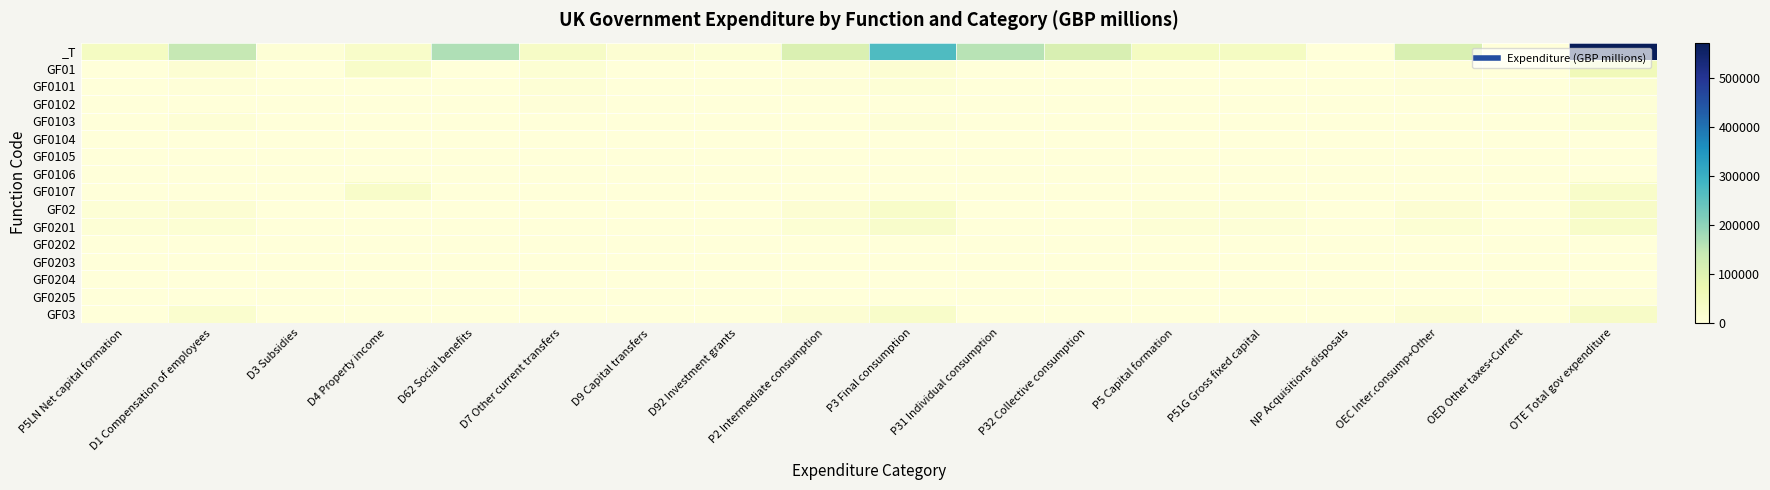

Reading left to right, extract all data points from this chart.

_T: P5LN Net capital formation=41620	D1 Compensation of employees=143934	D3 Subsidies=7173	D4 Property income=27128	D62 Social benefits=166307	D7 Other current transfers=34762	D9 Capital transfers=12711	D92 Investment grants=10773	P2 Intermediate consumption=107402	P3 Final consumption=268937	P31 Individual consumption=157600	P32 Collective consumption=111337	P5 Capital formation=42444	P51G Gross fixed capital=42311	NP Acquisitions disposals=0	OEC Inter.consump+Other=108424	OED Other taxes+Current=1022	OTE Total gov expenditure=573371
GF01: P5LN Net capital formation=1903	D1 Compensation of employees=11937	D3 Subsidies=33	D4 Property income=27128	D62 Social benefits=0	D7 Other current transfers=10750	D9 Capital transfers=2013	D92 Investment grants=370	P2 Intermediate consumption=3423	P3 Final consumption=13294	P31 Individual consumption=0	P32 Collective consumption=0	P5 Capital formation=1912	P51G Gross fixed capital=1912	NP Acquisitions disposals=0	OEC Inter.consump+Other=3699	OED Other taxes+Current=276	OTE Total gov expenditure=57463
GF0101: P5LN Net capital formation=758	D1 Compensation of employees=4185	D3 Subsidies=33	D4 Property income=0	D62 Social benefits=0	D7 Other current transfers=7895	D9 Capital transfers=6	D92 Investment grants=6	P2 Intermediate consumption=2744	P3 Final consumption=6790	P31 Individual consumption=0	P32 Collective consumption=0	P5 Capital formation=767	P51G Gross fixed capital=767	NP Acquisitions disposals=0	OEC Inter.consump+Other=2744	OED Other taxes+Current=0	OTE Total gov expenditure=15621
GF0102: P5LN Net capital formation=36	D1 Compensation of employees=97	D3 Subsidies=0	D4 Property income=0	D62 Social benefits=0	D7 Other current transfers=2405	D9 Capital transfers=1940	D92 Investment grants=297	P2 Intermediate consumption=245	P3 Final consumption=337	P31 Individual consumption=0	P32 Collective consumption=0	P5 Capital formation=36	P51G Gross fixed capital=36	NP Acquisitions disposals=0	OEC Inter.consump+Other=245	OED Other taxes+Current=0	OTE Total gov expenditure=4723
GF0103: P5LN Net capital formation=855	D1 Compensation of employees=7606	D3 Subsidies=0	D4 Property income=0	D62 Social benefits=0	D7 Other current transfers=450	D9 Capital transfers=55	D92 Investment grants=55	P2 Intermediate consumption=102	P3 Final consumption=5786	P31 Individual consumption=0	P32 Collective consumption=0	P5 Capital formation=855	P51G Gross fixed capital=855	NP Acquisitions disposals=0	OEC Inter.consump+Other=378	OED Other taxes+Current=276	OTE Total gov expenditure=9344
GF0104: P5LN Net capital formation=233	D1 Compensation of employees=1	D3 Subsidies=0	D4 Property income=0	D62 Social benefits=0	D7 Other current transfers=0	D9 Capital transfers=0	D92 Investment grants=0	P2 Intermediate consumption=30	P3 Final consumption=48	P31 Individual consumption=0	P32 Collective consumption=0	P5 Capital formation=233	P51G Gross fixed capital=233	NP Acquisitions disposals=0	OEC Inter.consump+Other=30	OED Other taxes+Current=0	OTE Total gov expenditure=264
GF0105: P5LN Net capital formation=16	D1 Compensation of employees=0	D3 Subsidies=0	D4 Property income=0	D62 Social benefits=0	D7 Other current transfers=0	D9 Capital transfers=12	D92 Investment grants=12	P2 Intermediate consumption=11	P3 Final consumption=10	P31 Individual consumption=0	P32 Collective consumption=0	P5 Capital formation=16	P51G Gross fixed capital=16	NP Acquisitions disposals=0	OEC Inter.consump+Other=11	OED Other taxes+Current=0	OTE Total gov expenditure=39
GF0106: P5LN Net capital formation=5	D1 Compensation of employees=48	D3 Subsidies=0	D4 Property income=0	D62 Social benefits=0	D7 Other current transfers=0	D9 Capital transfers=0	D92 Investment grants=0	P2 Intermediate consumption=172	P3 Final consumption=204	P31 Individual consumption=0	P32 Collective consumption=0	P5 Capital formation=5	P51G Gross fixed capital=5	NP Acquisitions disposals=0	OEC Inter.consump+Other=172	OED Other taxes+Current=0	OTE Total gov expenditure=225
GF0107: P5LN Net capital formation=0	D1 Compensation of employees=0	D3 Subsidies=0	D4 Property income=27128	D62 Social benefits=0	D7 Other current transfers=0	D9 Capital transfers=0	D92 Investment grants=0	P2 Intermediate consumption=119	P3 Final consumption=119	P31 Individual consumption=0	P32 Collective consumption=0	P5 Capital formation=0	P51G Gross fixed capital=0	NP Acquisitions disposals=0	OEC Inter.consump+Other=119	OED Other taxes+Current=0	OTE Total gov expenditure=27247
GF02: P5LN Net capital formation=7393	D1 Compensation of employees=11428	D3 Subsidies=0	D4 Property income=0	D62 Social benefits=0	D7 Other current transfers=124	D9 Capital transfers=3	D92 Investment grants=3	P2 Intermediate consumption=12592	P3 Final consumption=28716	P31 Individual consumption=0	P32 Collective consumption=0	P5 Capital formation=7393	P51G Gross fixed capital=7290	NP Acquisitions disposals=0	OEC Inter.consump+Other=12592	OED Other taxes+Current=0	OTE Total gov expenditure=31540
GF0201: P5LN Net capital formation=6805	D1 Compensation of employees=9970	D3 Subsidies=0	D4 Property income=0	D62 Social benefits=0	D7 Other current transfers=0	D9 Capital transfers=0	D92 Investment grants=0	P2 Intermediate consumption=10163	P3 Final consumption=24767	P31 Individual consumption=0	P32 Collective consumption=0	P5 Capital formation=6805	P51G Gross fixed capital=6702	NP Acquisitions disposals=0	OEC Inter.consump+Other=10163	OED Other taxes+Current=0	OTE Total gov expenditure=26938
GF0202: P5LN Net capital formation=23	D1 Compensation of employees=34	D3 Subsidies=0	D4 Property income=0	D62 Social benefits=0	D7 Other current transfers=0	D9 Capital transfers=0	D92 Investment grants=0	P2 Intermediate consumption=52	P3 Final consumption=81	P31 Individual consumption=0	P32 Collective consumption=0	P5 Capital formation=23	P51G Gross fixed capital=23	NP Acquisitions disposals=0	OEC Inter.consump+Other=52	OED Other taxes+Current=0	OTE Total gov expenditure=109
GF0203: P5LN Net capital formation=0	D1 Compensation of employees=129	D3 Subsidies=0	D4 Property income=0	D62 Social benefits=0	D7 Other current transfers=0	D9 Capital transfers=0	D92 Investment grants=0	P2 Intermediate consumption=999	P3 Final consumption=1128	P31 Individual consumption=0	P32 Collective consumption=0	P5 Capital formation=0	P51G Gross fixed capital=0	NP Acquisitions disposals=0	OEC Inter.consump+Other=999	OED Other taxes+Current=0	OTE Total gov expenditure=1128
GF0204: P5LN Net capital formation=600	D1 Compensation of employees=11	D3 Subsidies=0	D4 Property income=0	D62 Social benefits=0	D7 Other current transfers=0	D9 Capital transfers=3	D92 Investment grants=3	P2 Intermediate consumption=423	P3 Final consumption=501	P31 Individual consumption=0	P32 Collective consumption=0	P5 Capital formation=600	P51G Gross fixed capital=600	NP Acquisitions disposals=0	OEC Inter.consump+Other=423	OED Other taxes+Current=0	OTE Total gov expenditure=1037
GF0205: P5LN Net capital formation=0	D1 Compensation of employees=1284	D3 Subsidies=0	D4 Property income=0	D62 Social benefits=0	D7 Other current transfers=124	D9 Capital transfers=0	D92 Investment grants=0	P2 Intermediate consumption=955	P3 Final consumption=2239	P31 Individual consumption=0	P32 Collective consumption=0	P5 Capital formation=0	P51G Gross fixed capital=0	NP Acquisitions disposals=0	OEC Inter.consump+Other=955	OED Other taxes+Current=0	OTE Total gov expenditure=2328
GF03: P5LN Net capital formation=1852	D1 Compensation of employees=17994	D3 Subsidies=0	D4 Property income=0	D62 Social benefits=0	D7 Other current transfers=329	D9 Capital transfers=18	D92 Investment grants=18	P2 Intermediate consumption=12361	P3 Final consumption=27547	P31 Individual consumption=0	P32 Collective consumption=0	P5 Capital formation=1852	P51G Gross fixed capital=1852	NP Acquisitions disposals=0	OEC Inter.consump+Other=12361	OED Other taxes+Current=0	OTE Total gov expenditure=32554